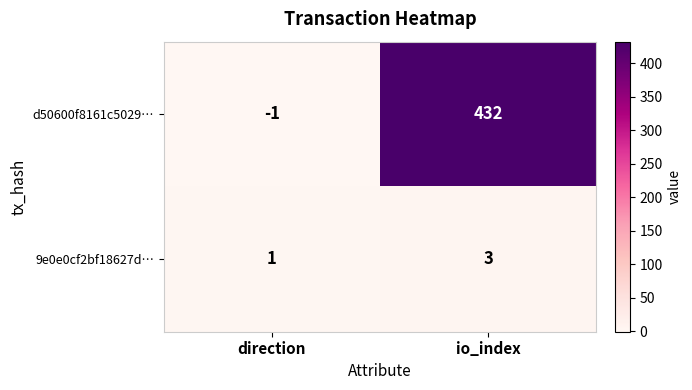

Is the value of d50600f8161c5029… at io_index greater than the value of 9e0e0cf2bf18627d… at direction?

Yes